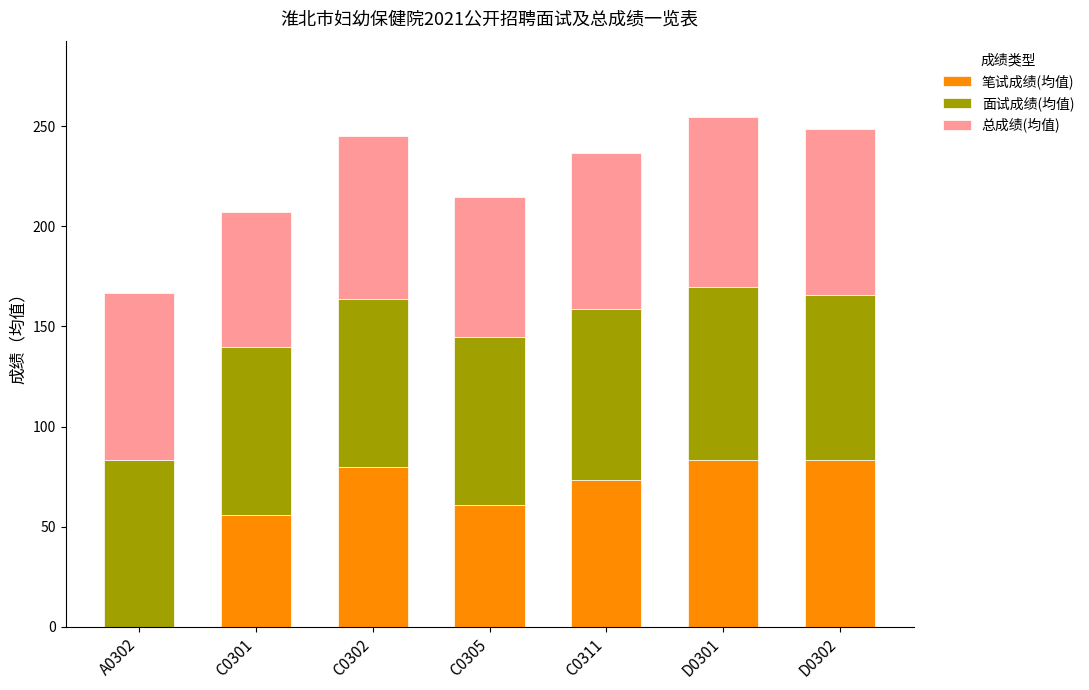

What is the total value across all series at D0301?

254.6